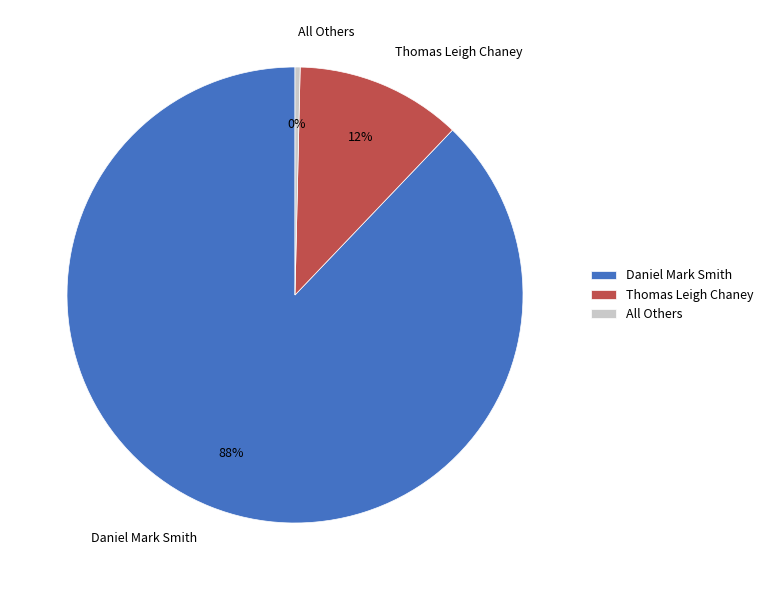

To the nearest percent, what is the combined percentage of All Others and Daniel Mark Smith?

88%